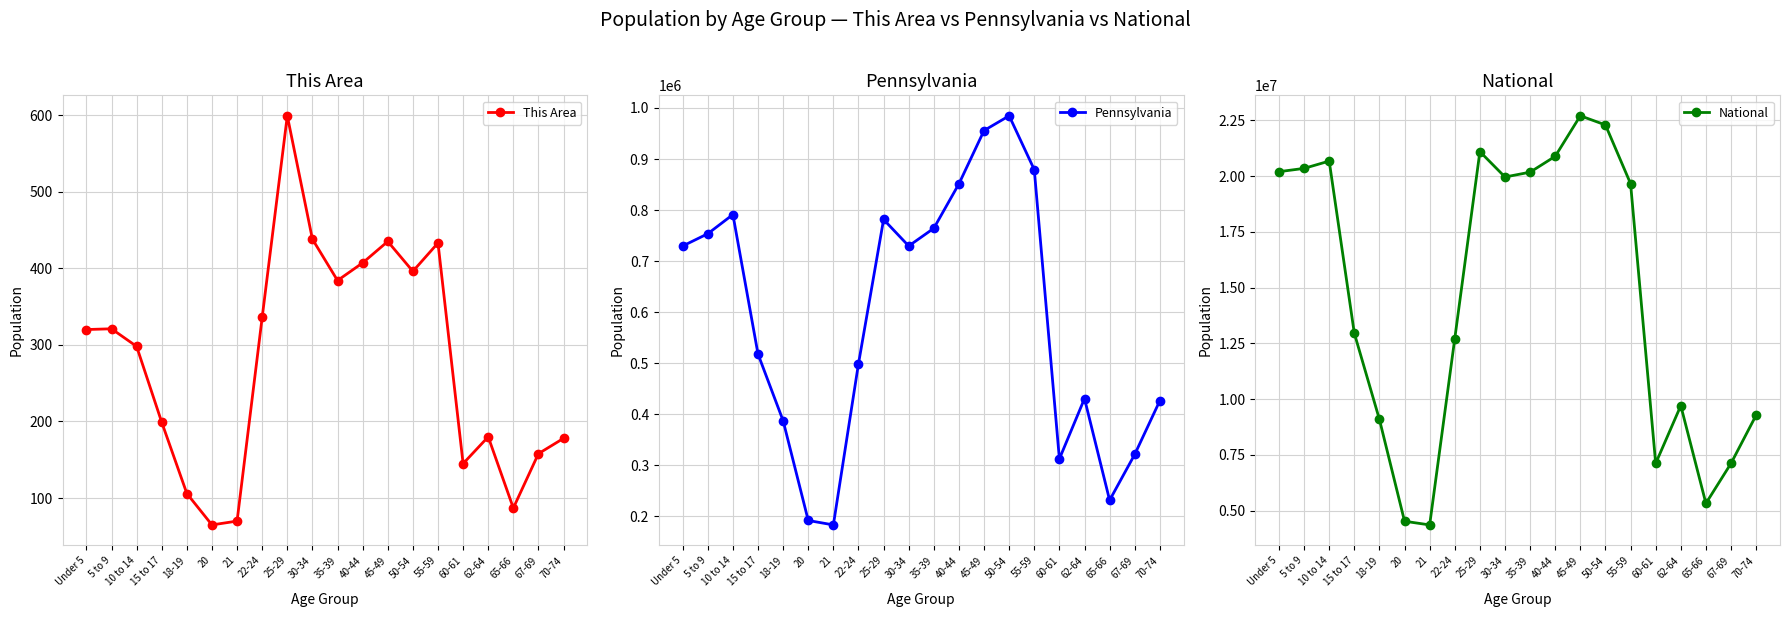

Rank the series by their maximum value, from lowest to highest.

This Area, Pennsylvania, National